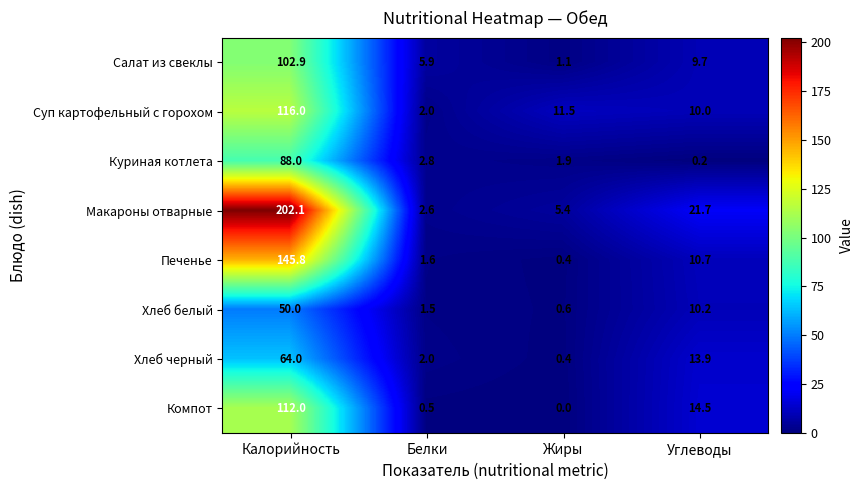

How many series are shown in this chart?

8